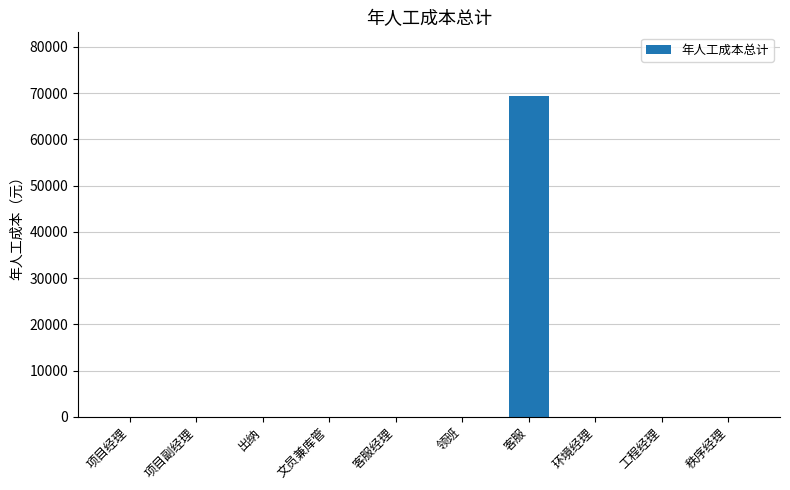

Does the chart contain stacked bars?

No